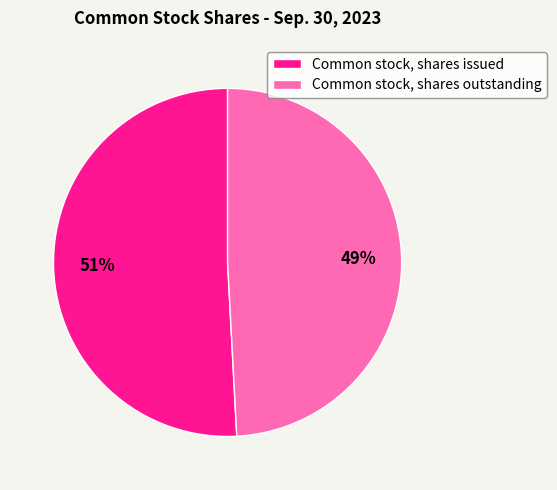

Do Common stock, shares issued and Common stock, shares outstanding together represent more than half of the pie?

Yes